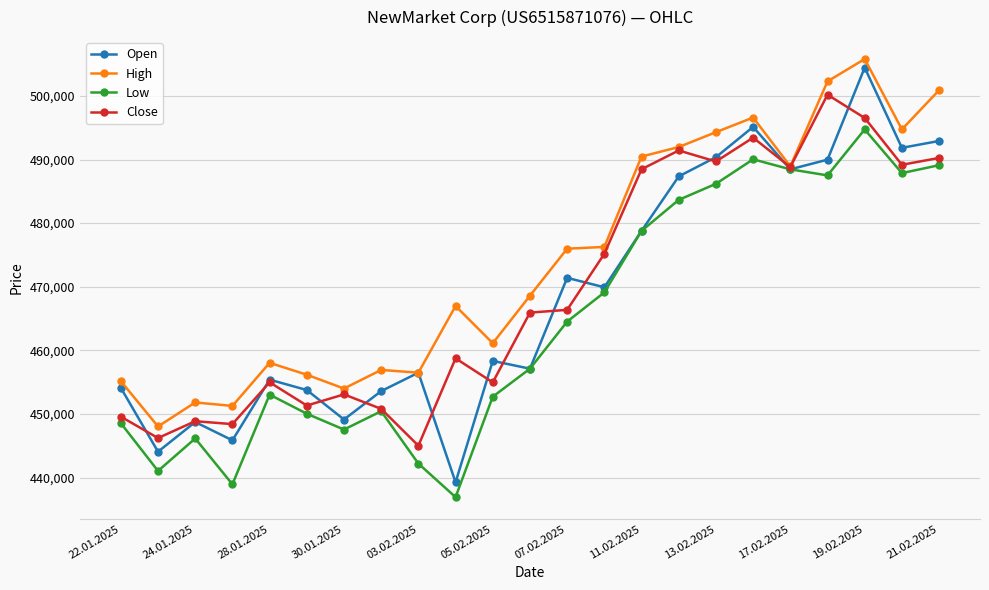

What is the value of the Open point at the 17th from the left?

490367